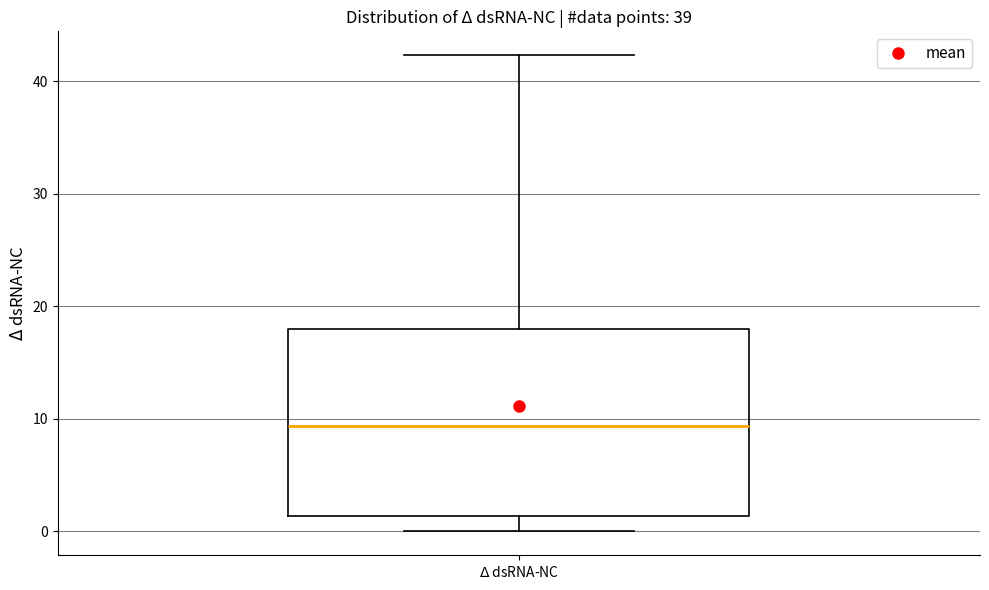

Where does the lower whisker of the box for $\Delta$ dsRNA-NC end on the y-axis? The values are not printed on the chart, so give them approximately, as read against the axis.

0